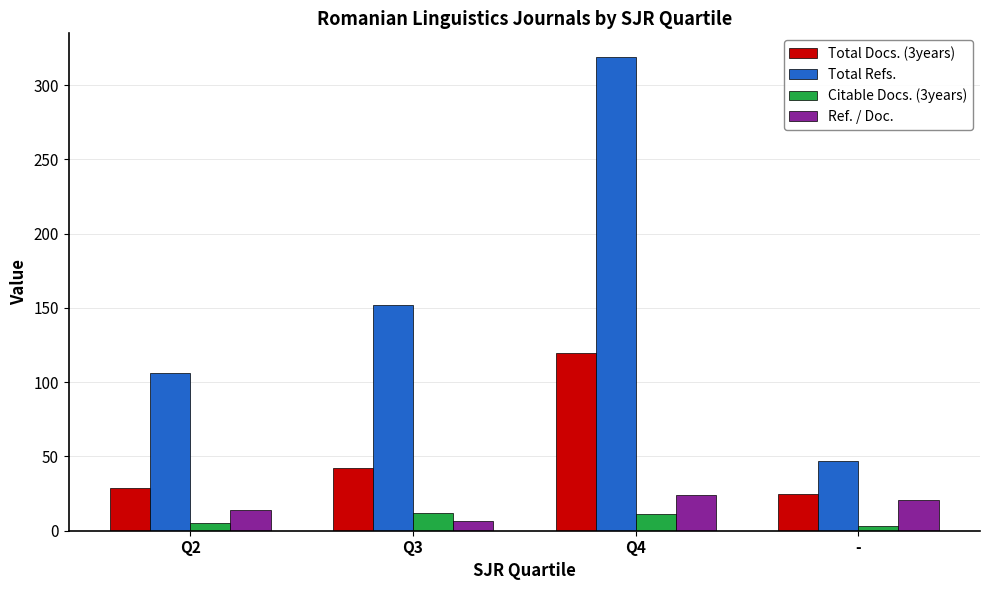

What is the label of the 1st bar from the left?

Q2